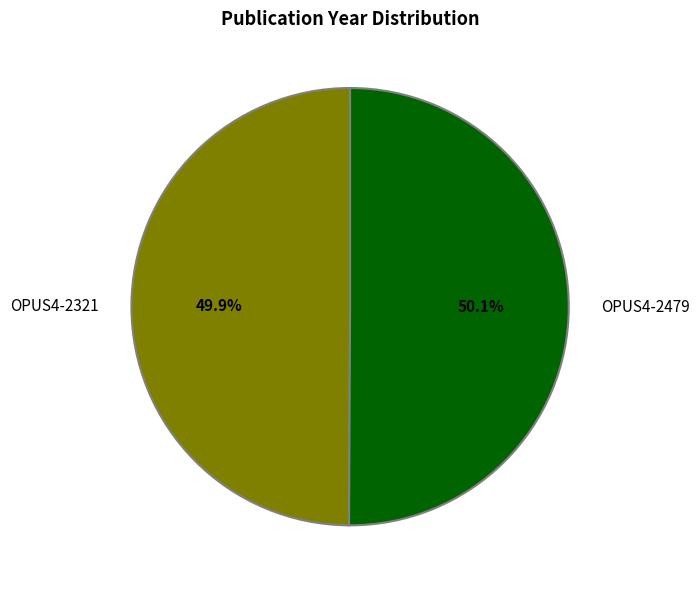

Approximately how many times larger is the value at OPUS4-2479 compared to OPUS4-2321?

1.0